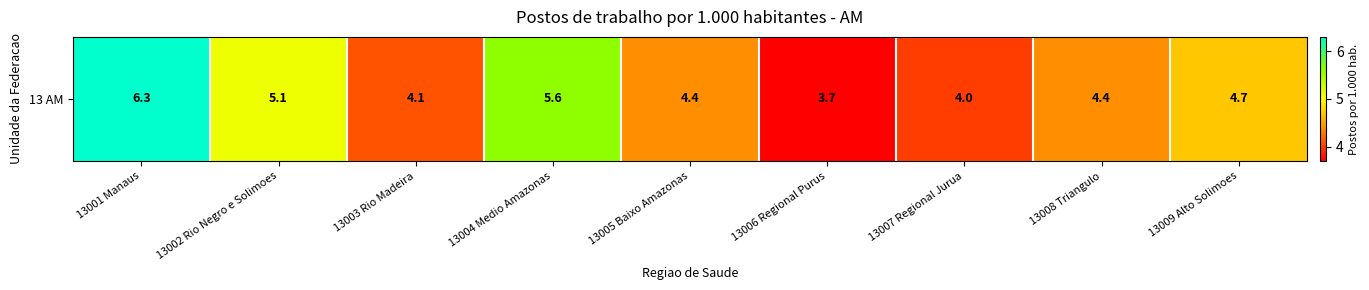

Reading left to right, extract all data points from this chart.

6.3	5.1	4.1	5.6	4.4	3.7	4.0	4.4	4.7